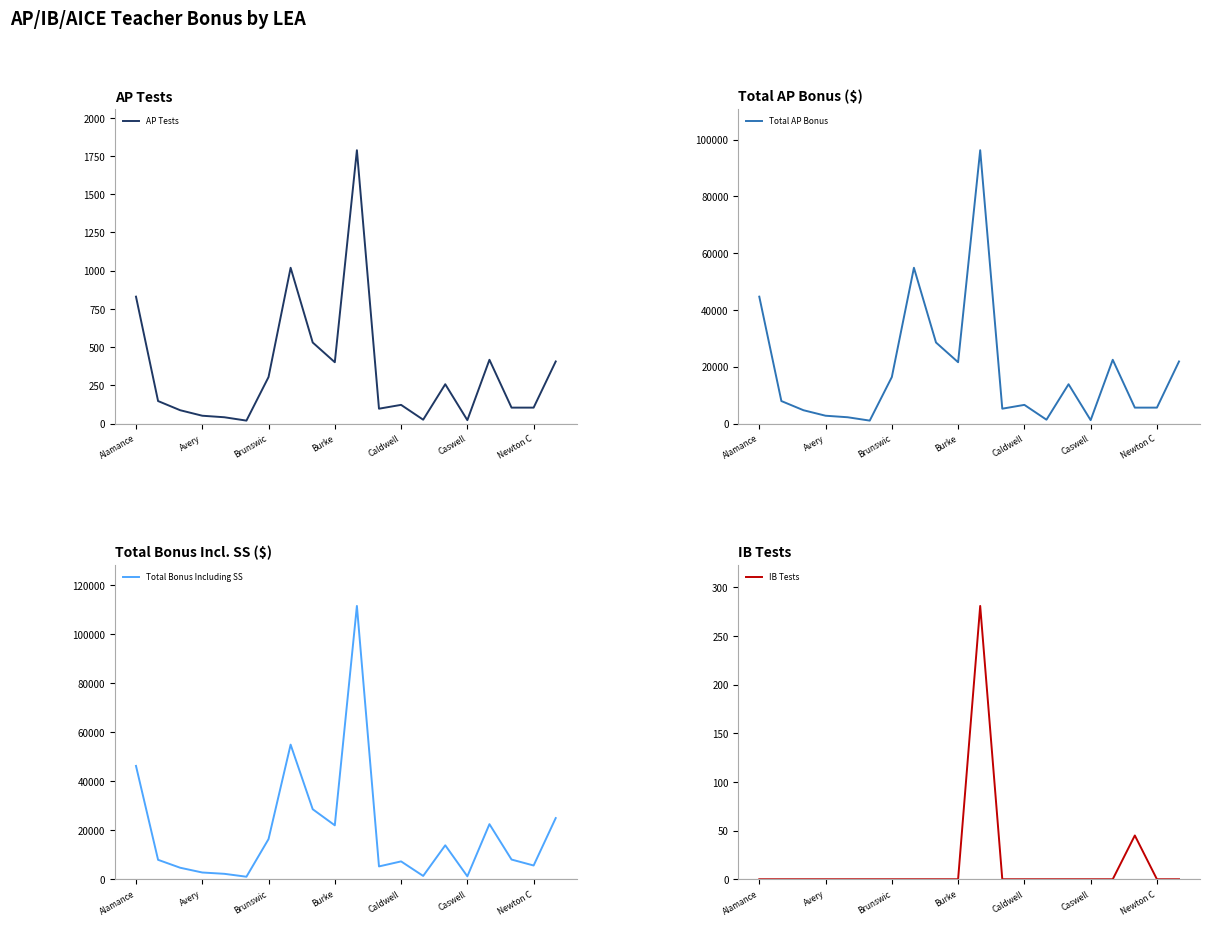

How many lines are shown in the chart?

4